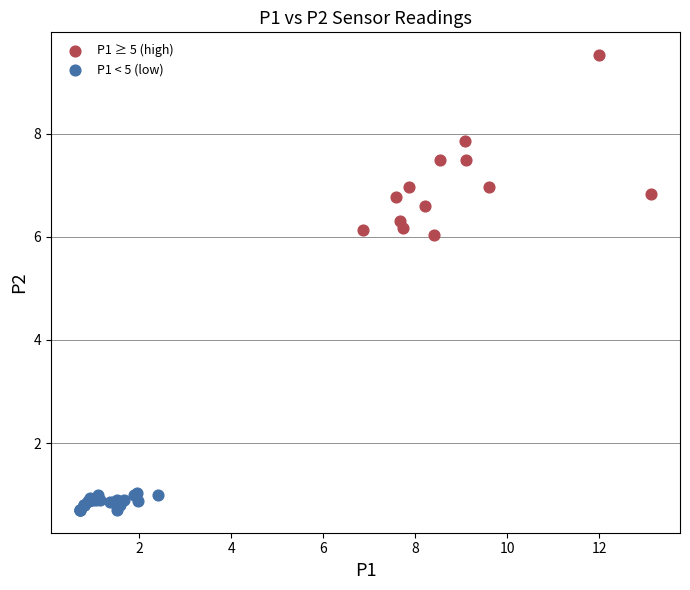

Which series has the widest spread of Y values?

P1 ≥ 5 (high)